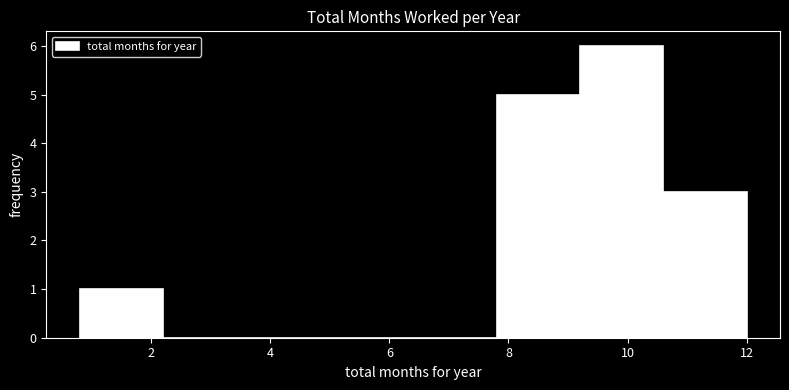

Reading left to right, transcribe this chart: for each bar, give the range it covers on the x-axis and its height. The values are not printed on the chart, so give them approximately, as read against the axis.

0.8 to 2.2: 1
2.2 to 3.6: 0
3.6 to 5.0: 0
5.0 to 6.4: 0
6.4 to 7.8: 0
7.8 to 9.2: 5
9.2 to 10.6: 6
10.6 to 12.0: 3